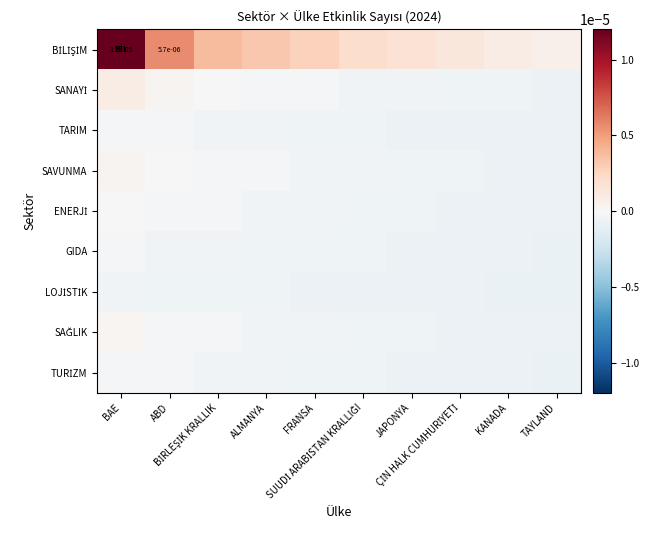

How many data points in SANAYİ are less than 0?

7